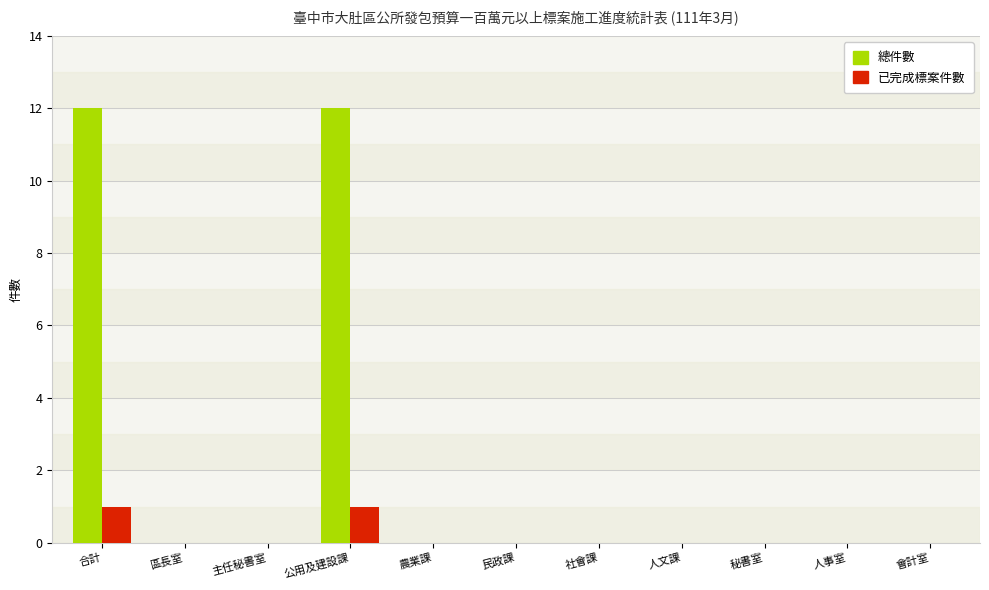

Which series has the largest total across all categories?

總件數